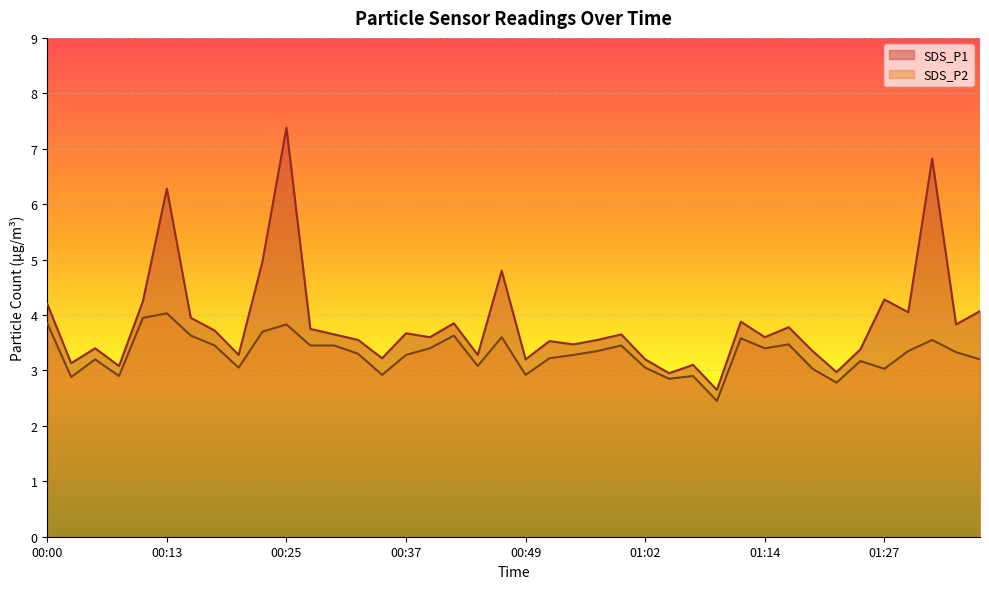

What is the label of the 36th point from the left?

01:27